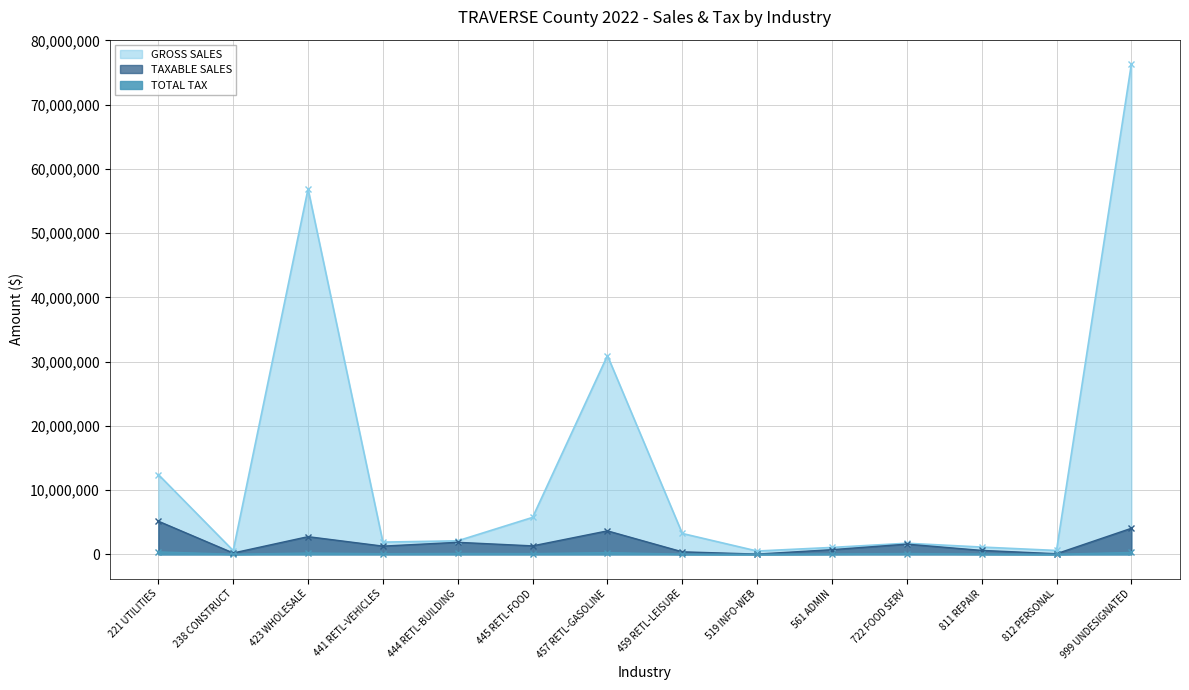

Which series has the widest spread of values?

GROSS SALES